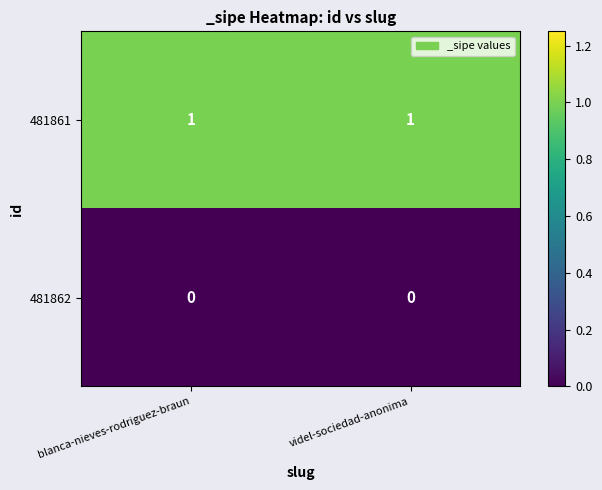

The value of 481861 at videl-sociedad-anonima is 1. True or false?

True